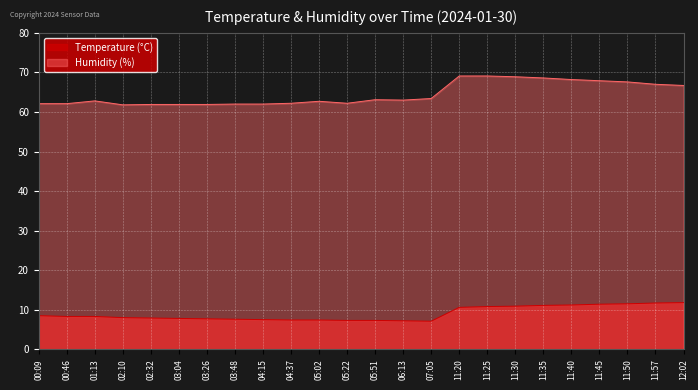

What position from the left is 11:50?

22